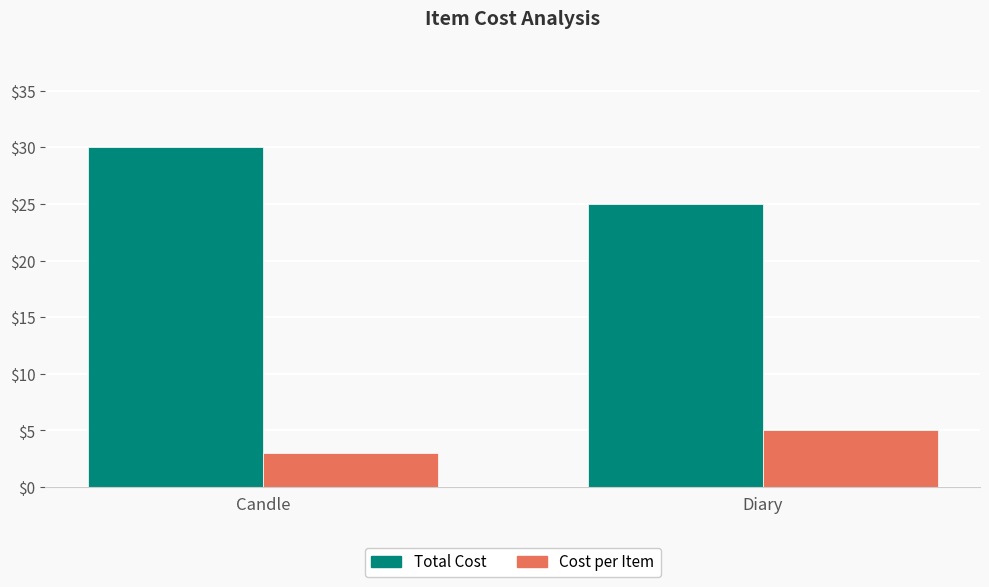

The value of Total Cost at Diary is 25. True or false?

True